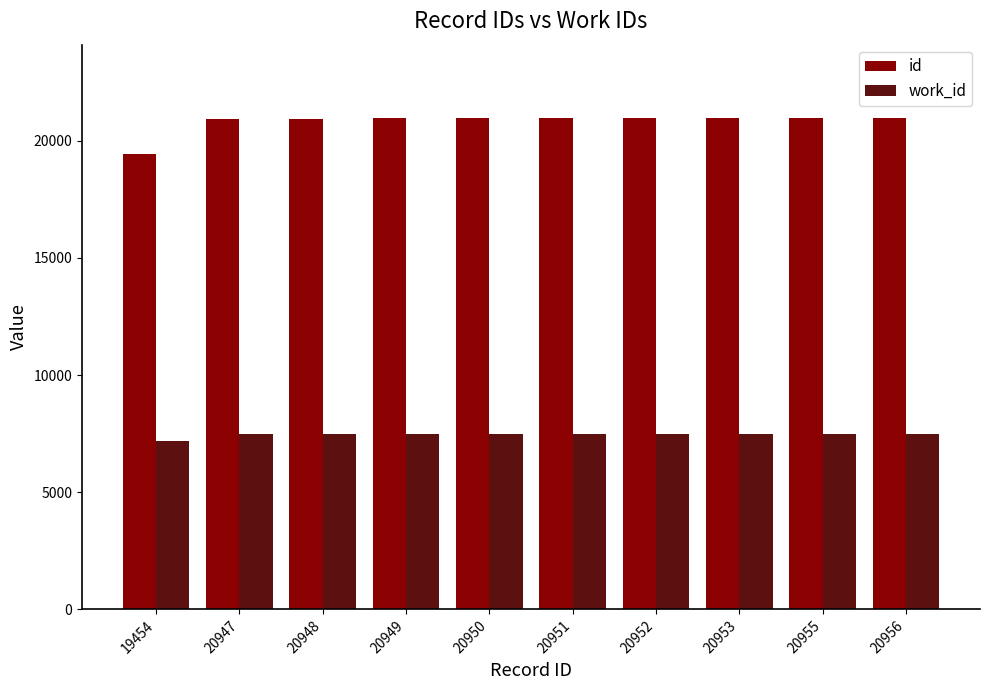

What is the highest value of the work_id series?

7476